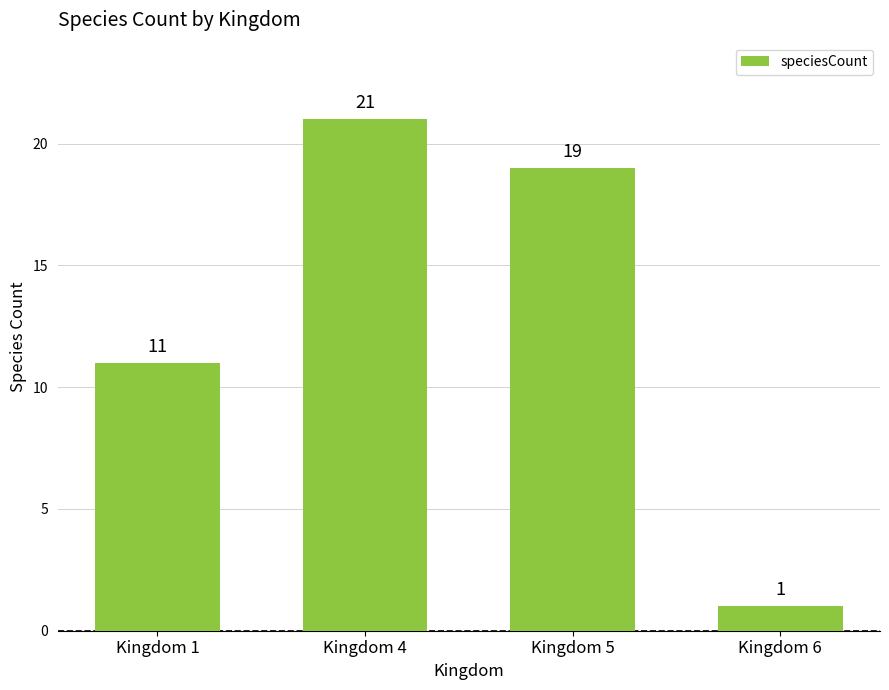

What is the change in value from Kingdom 4 to Kingdom 6?

-20